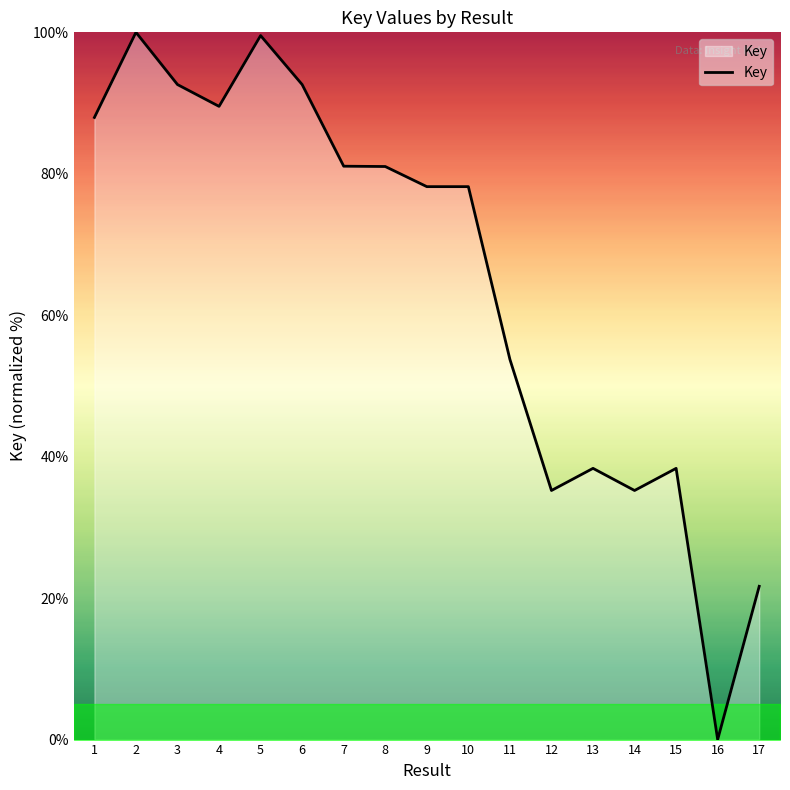

At which category does the chart reach its minimum across all series?

16